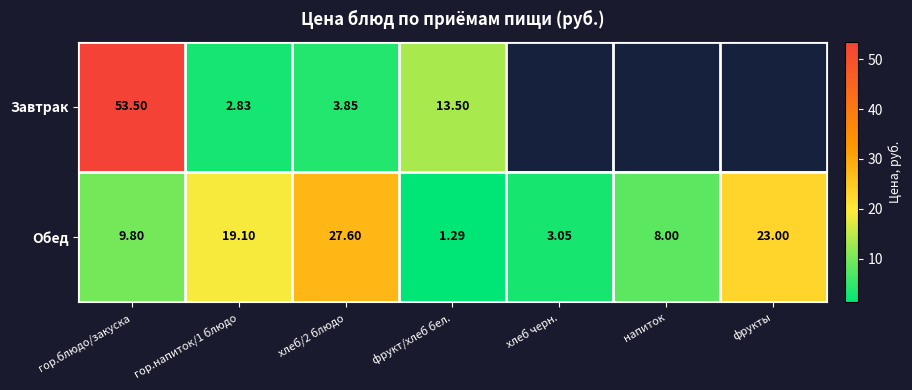

Between фрукты and гор.напиток/1 блюдо, which is larger?

гор.напиток/1 блюдо